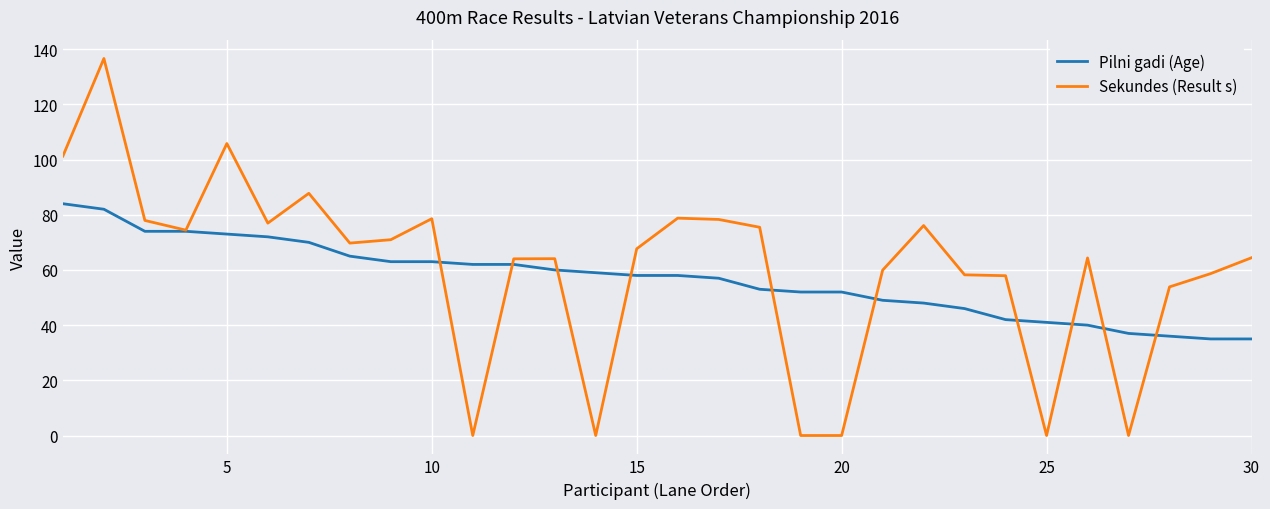

Rank the series by their maximum value, from highest to lowest.

Sekundes (Result s), Pilni gadi (Age)